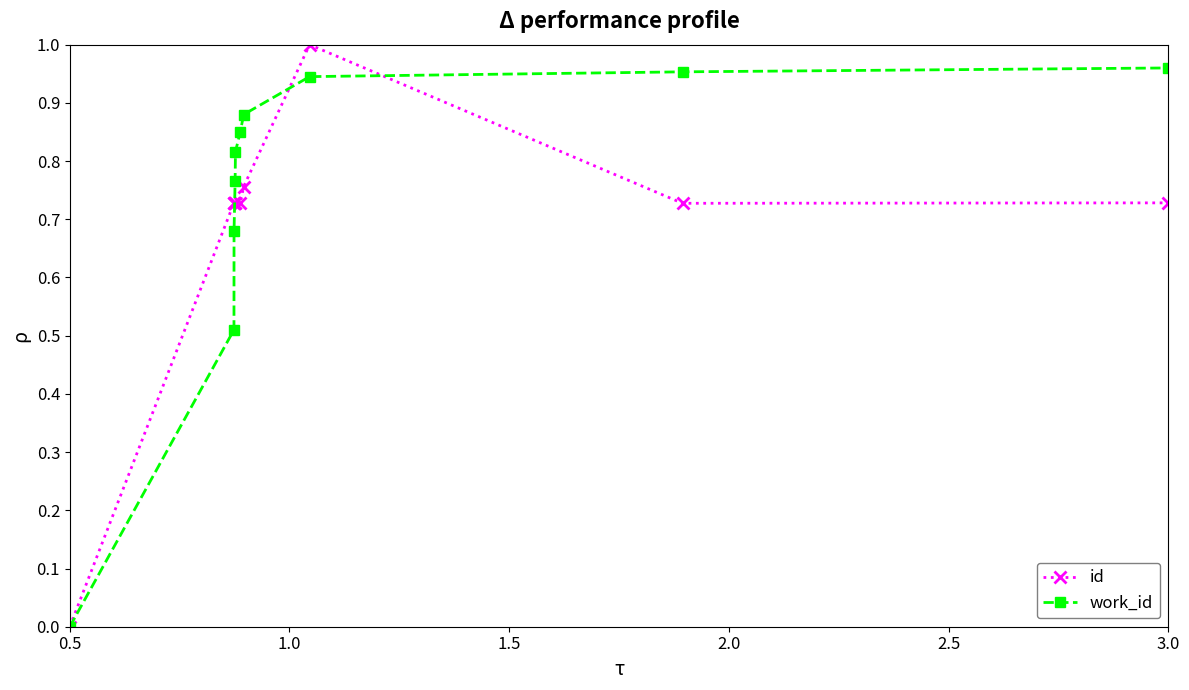

Which series has the largest total across all categories?

work_id